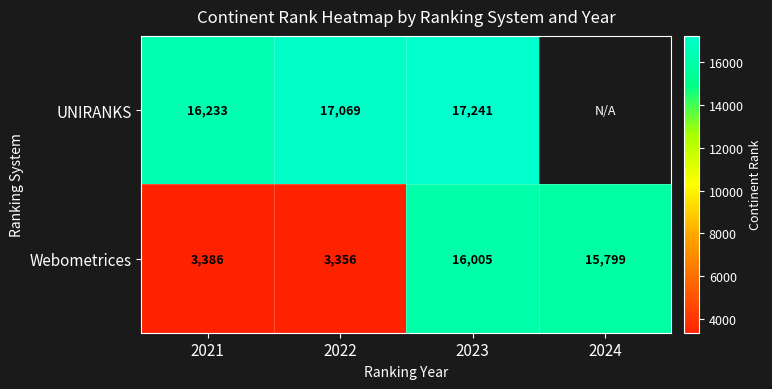

At which label is Webometrices closest to 9680?

2024